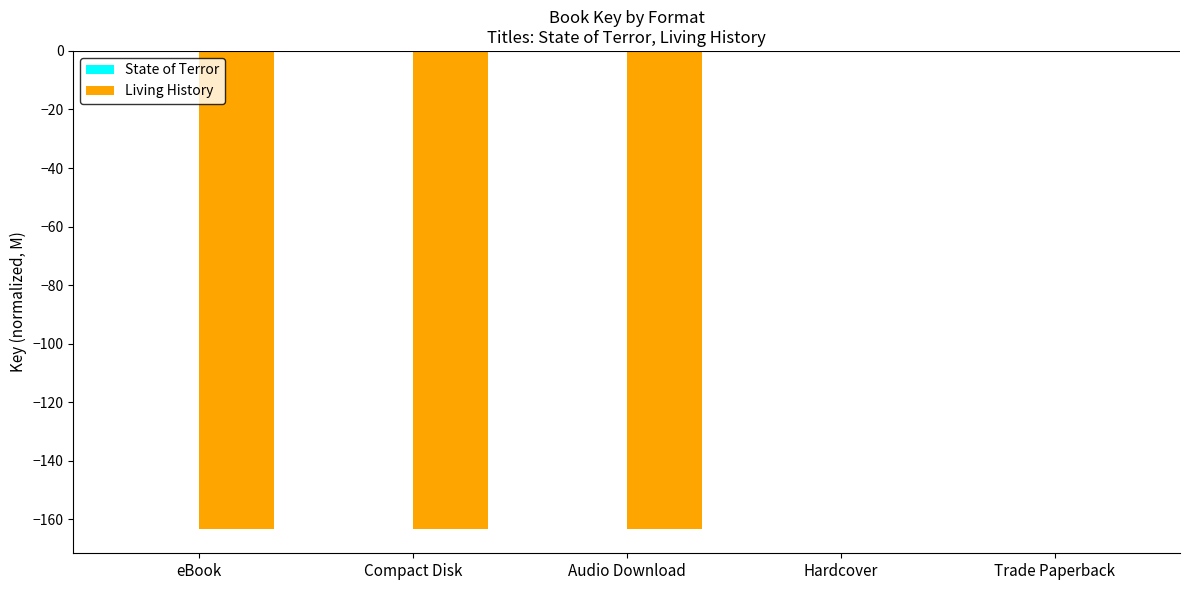

What is the change in value from Audio Download to Trade Paperback?

+163.4